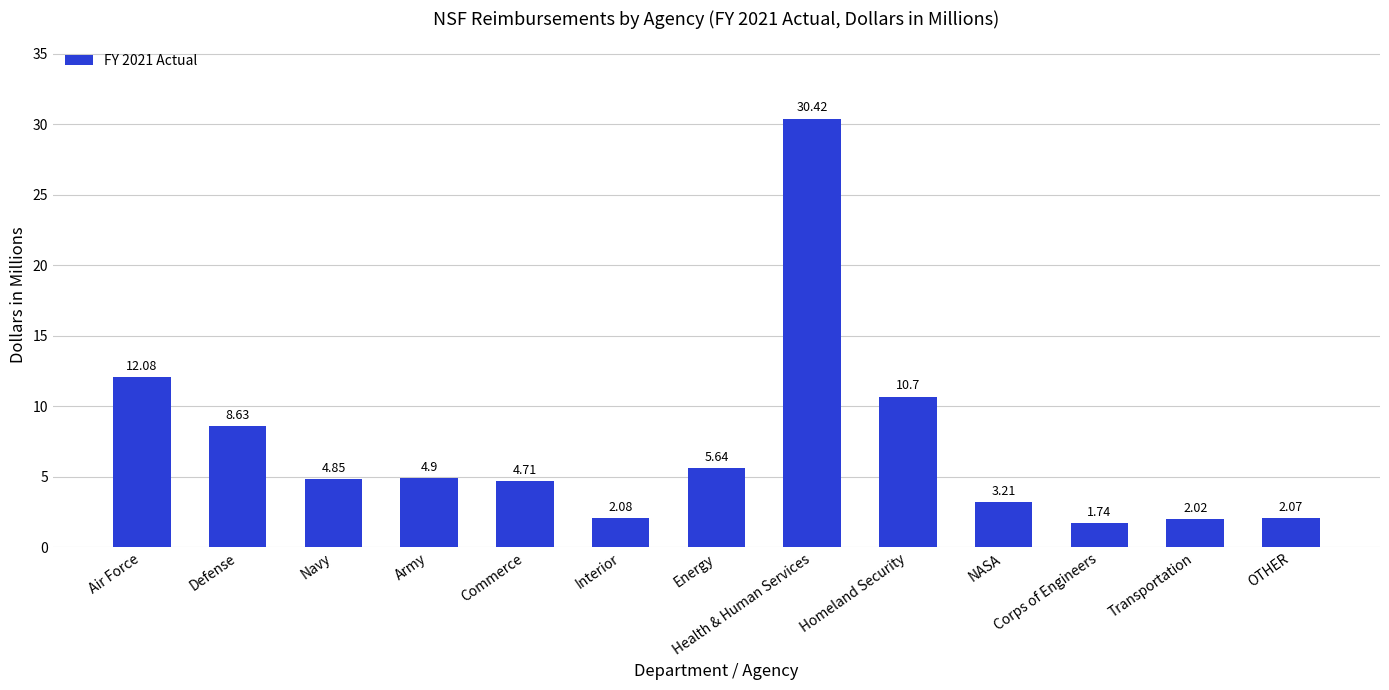

What is the label of the 5th bar from the left?

Commerce